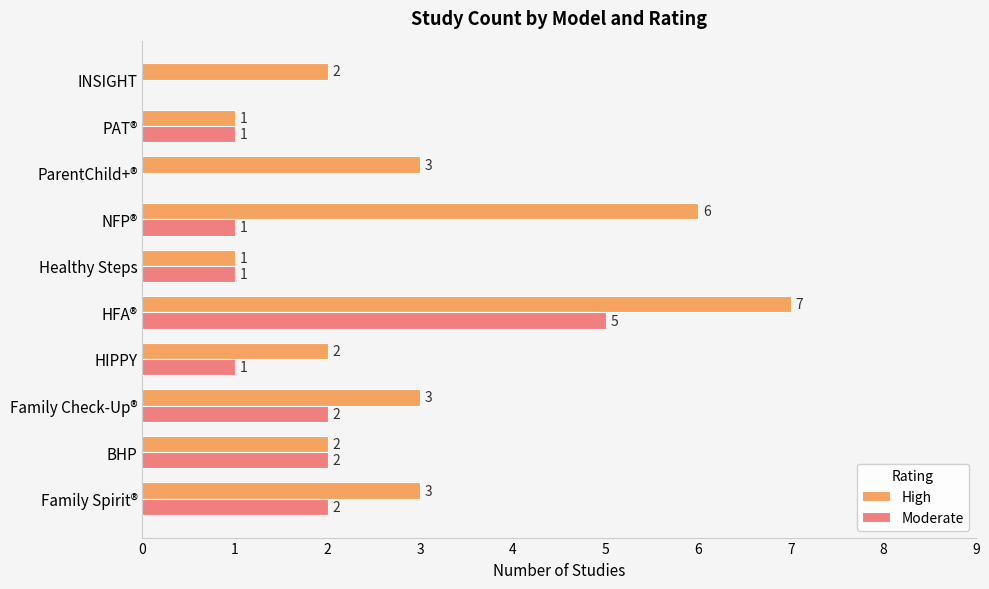

What is the highest value of the Moderate series?

5